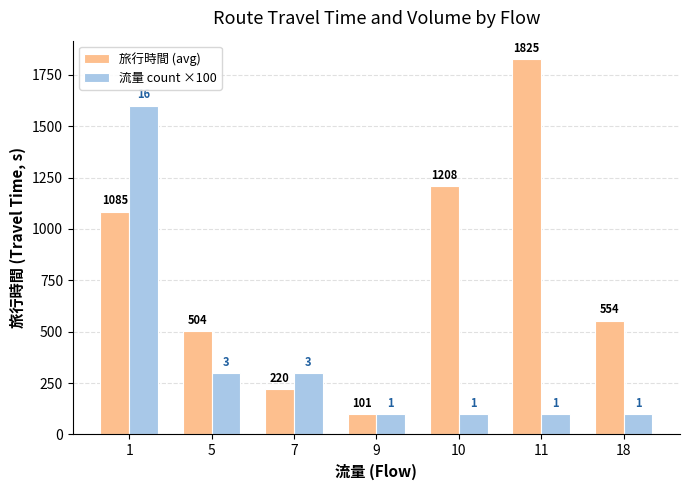

Are the bars grouped side by side (vs. stacked)?

Yes